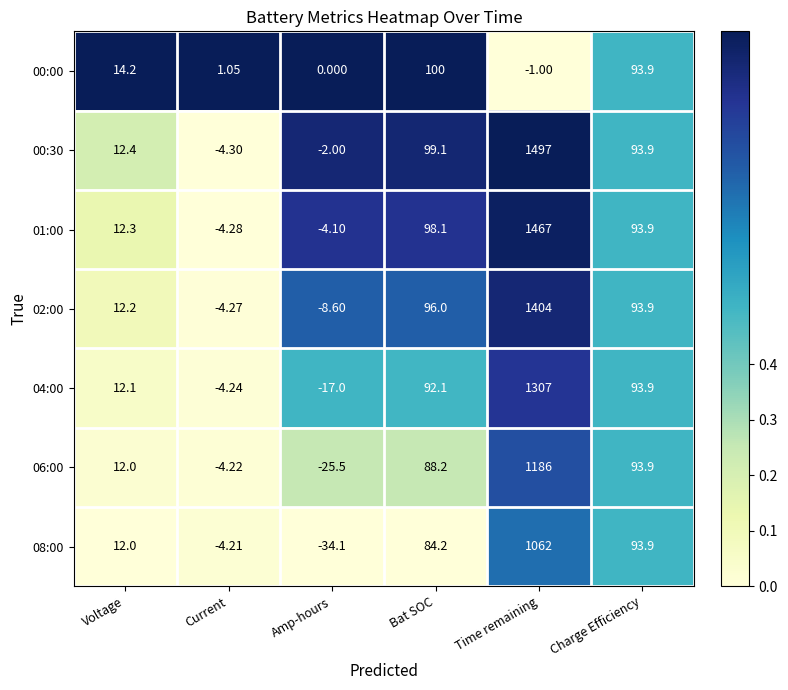

Where does the 06:00 series first go above 88?

Bat SOC